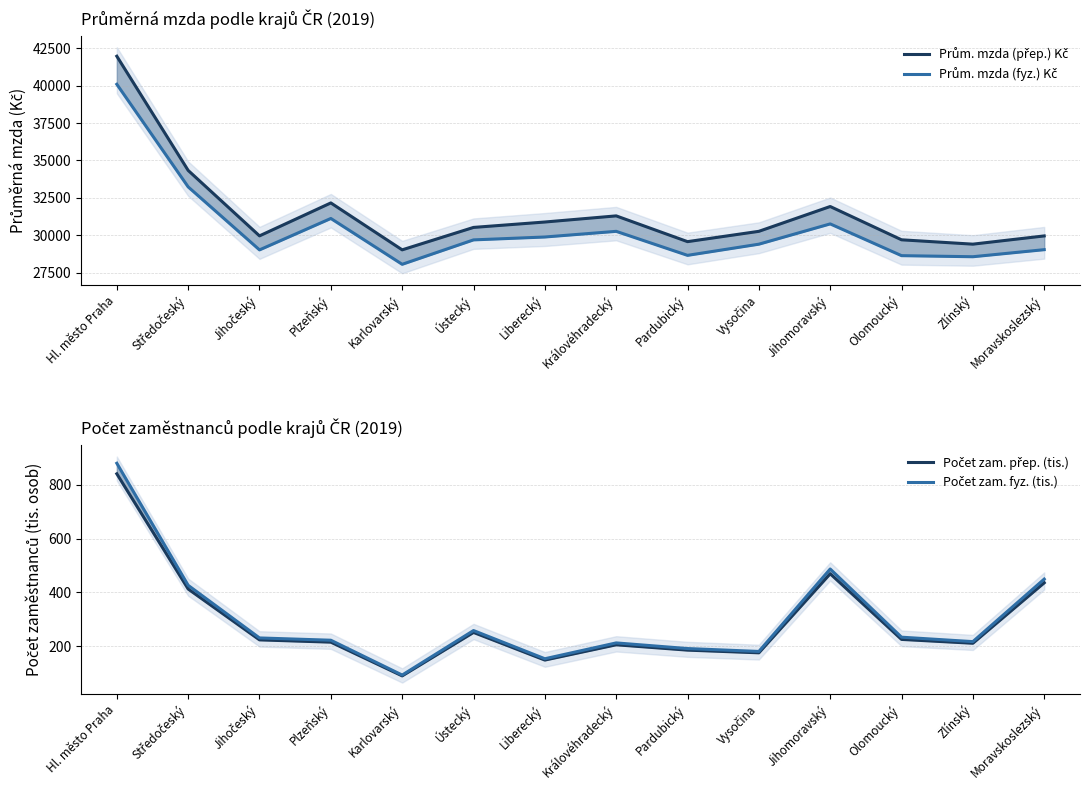

True or false: Počet zam. fyz. (tis.) and Počet zam. přep. (tis.) intersect in this chart.

False